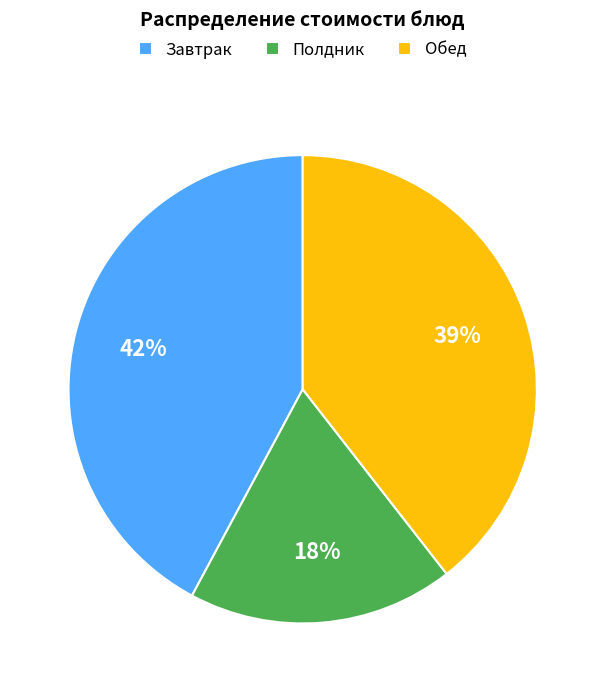

Which category has the smallest portion of the pie?

Полдник